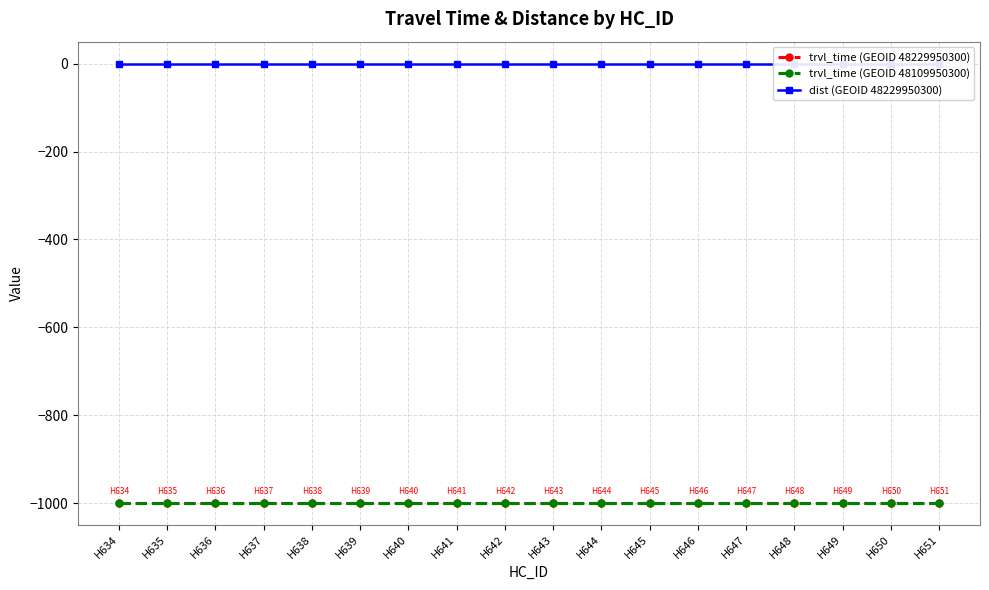

How many lines are shown in the chart?

3